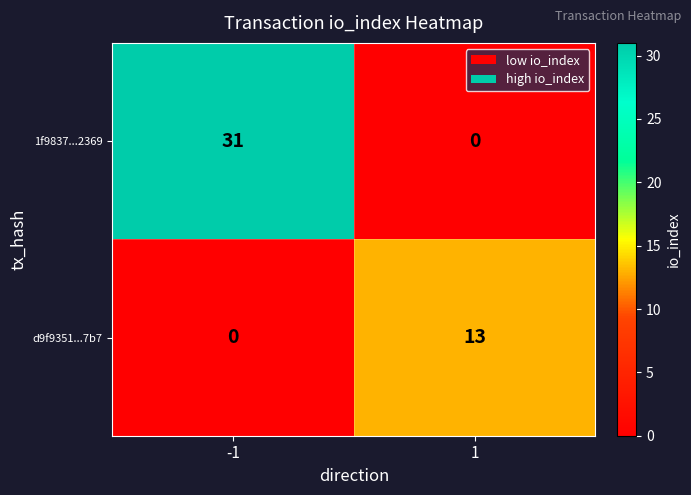

Reading right to left, transcribe all the data shown in this chart.

1f9837...2369: 1=0	-1=31
d9f9351...7b7: 1=13	-1=0